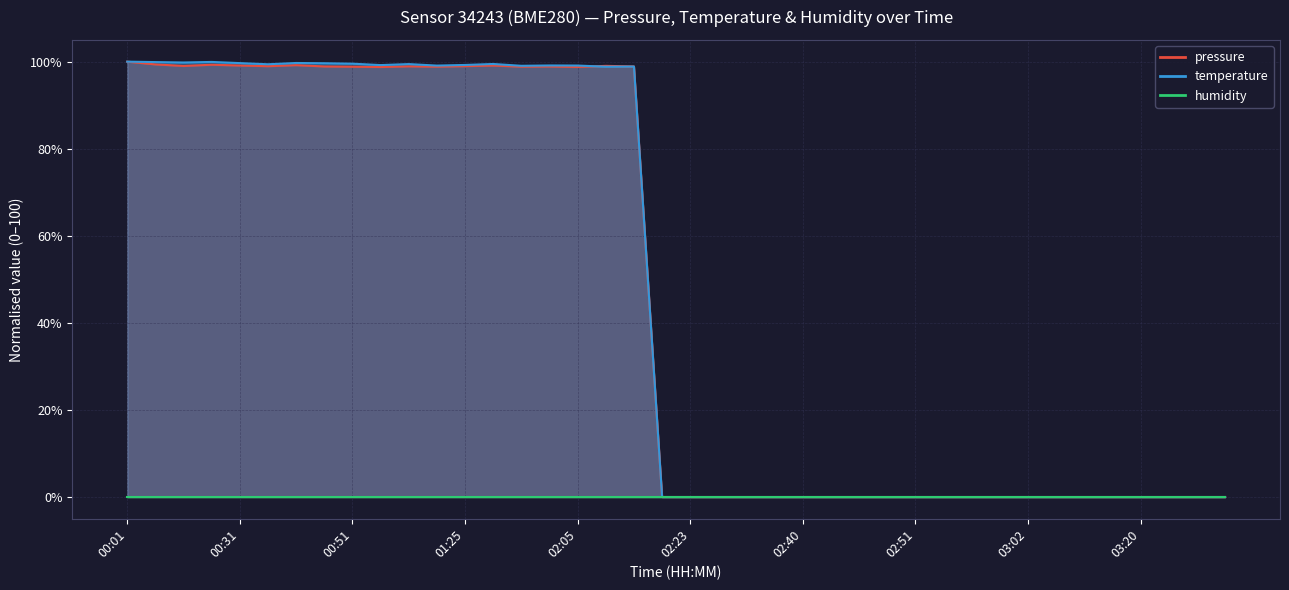

What is the value of the pressure point at the 7th from the left?

99.2